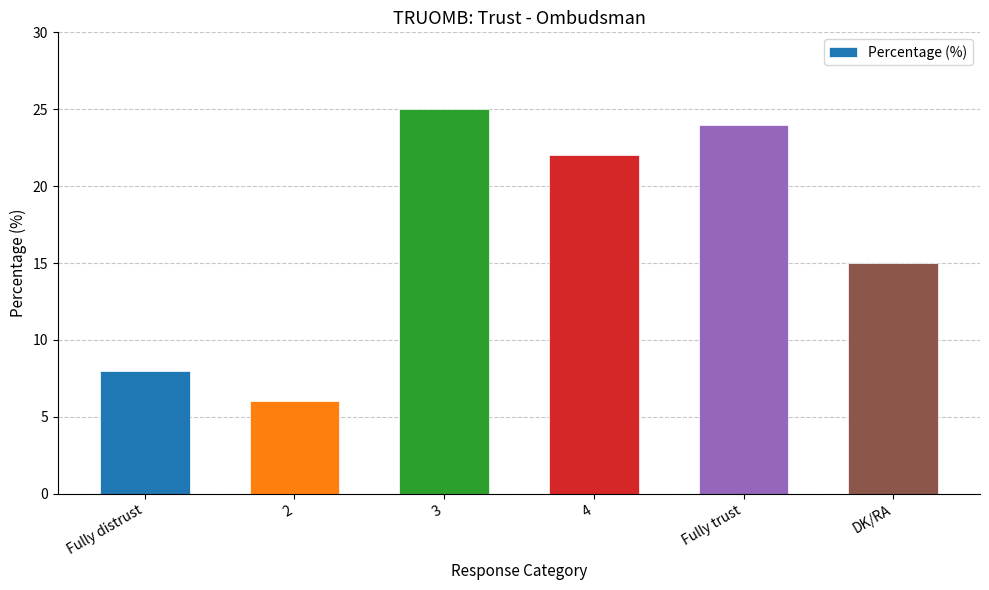

The value at 2 is 6. True or false?

True